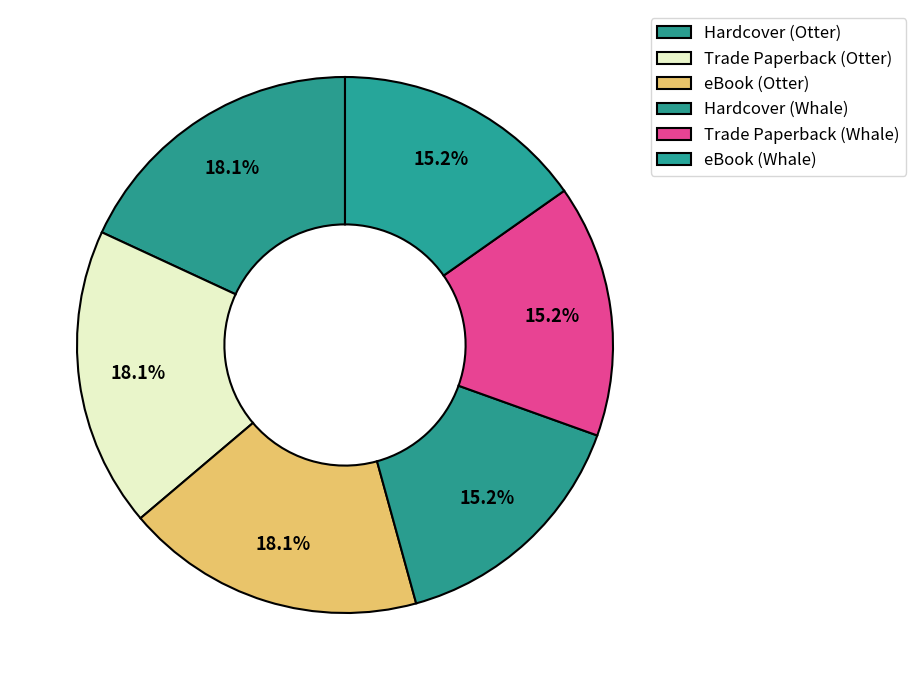

Count the number of slices in the pie.

6